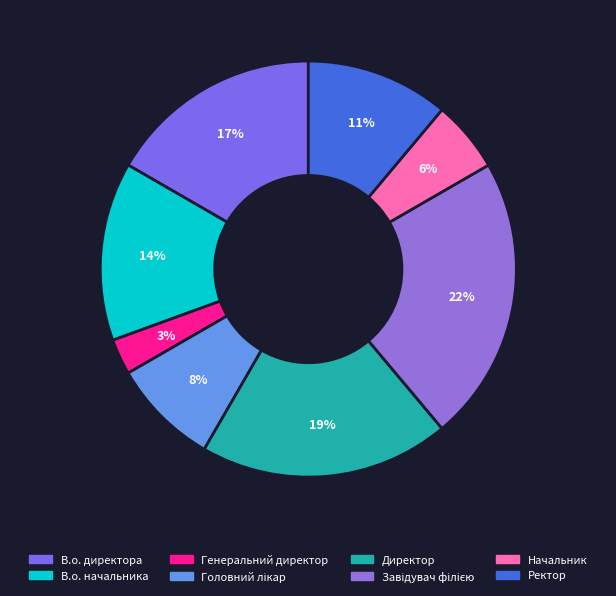

True or false: Завідувач філією accounts for 22% of the total.

True